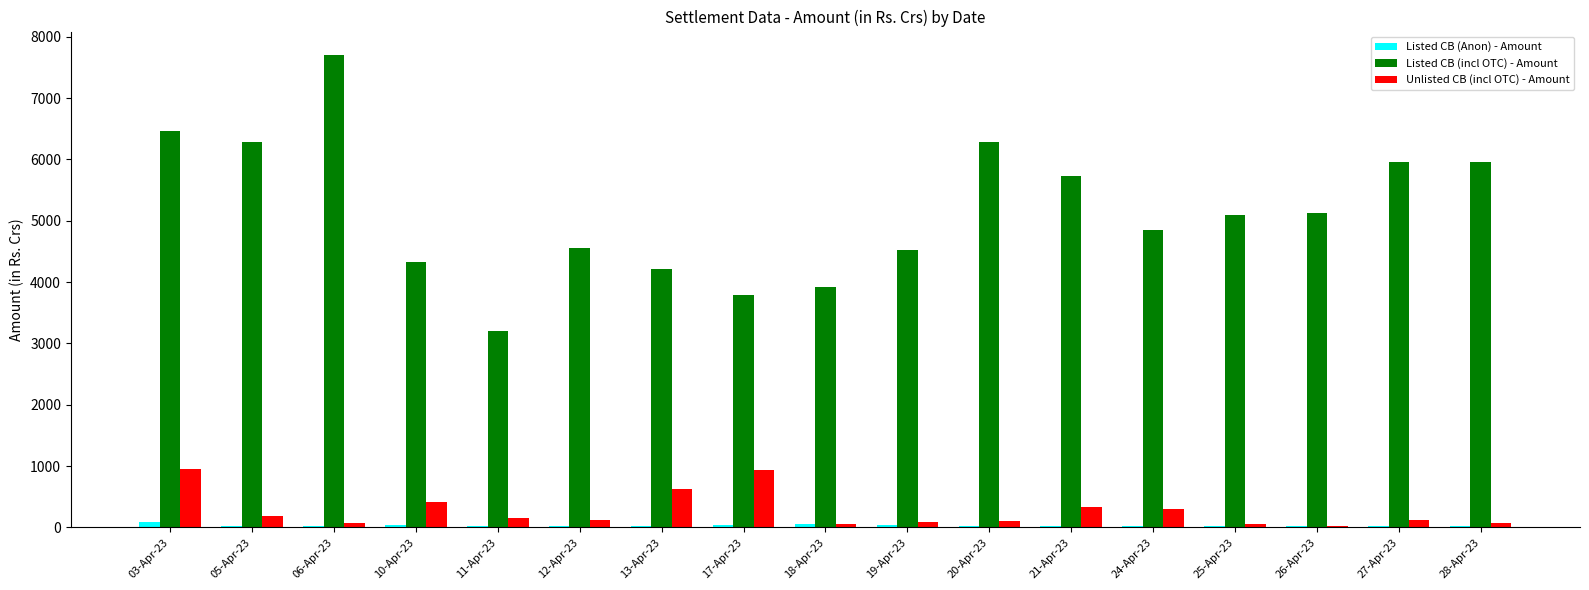

How many series are shown in this chart?

3